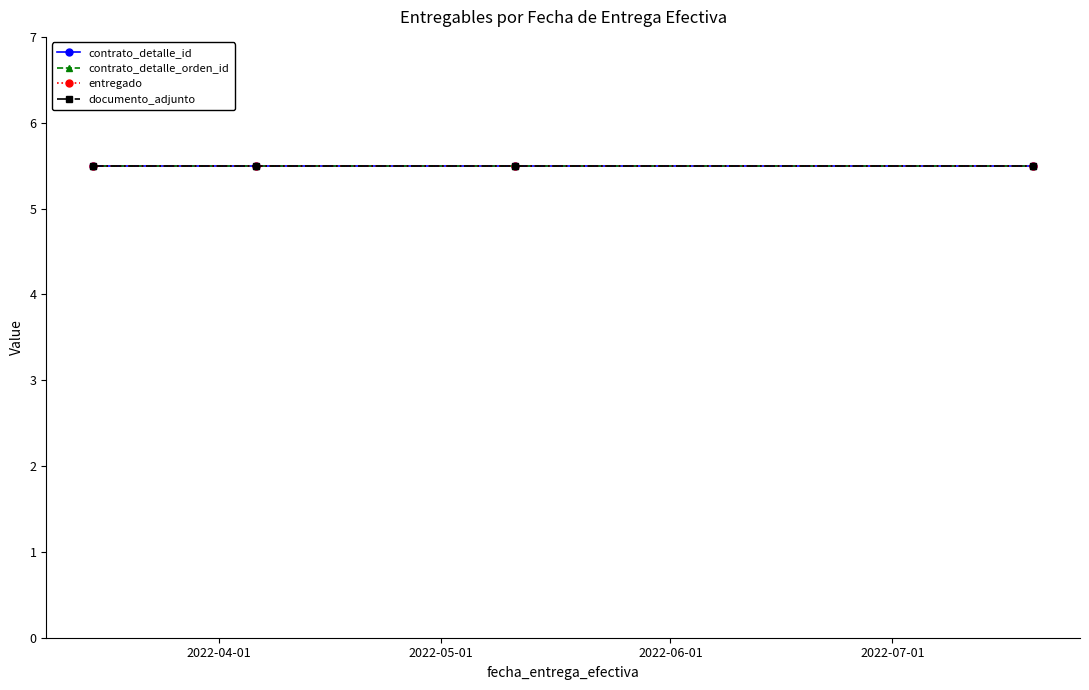

True or false: contrato_detalle_orden_id and documento_adjunto cross at least once.

False